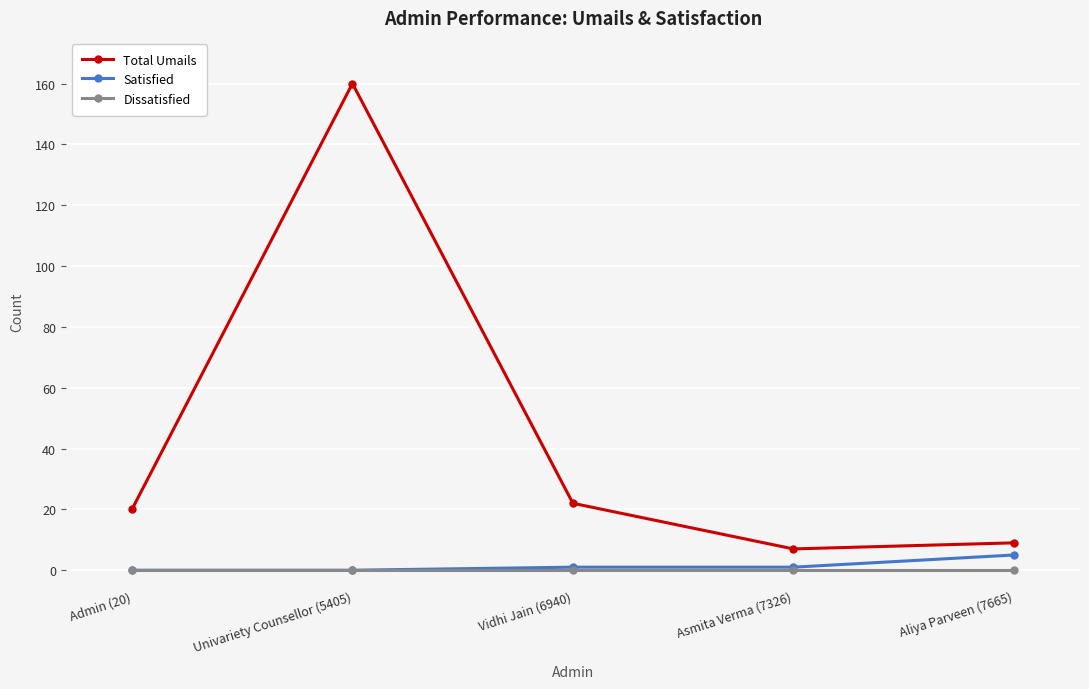

Which label corresponds to the largest value in the chart?

Univariety Counsellor (5405)